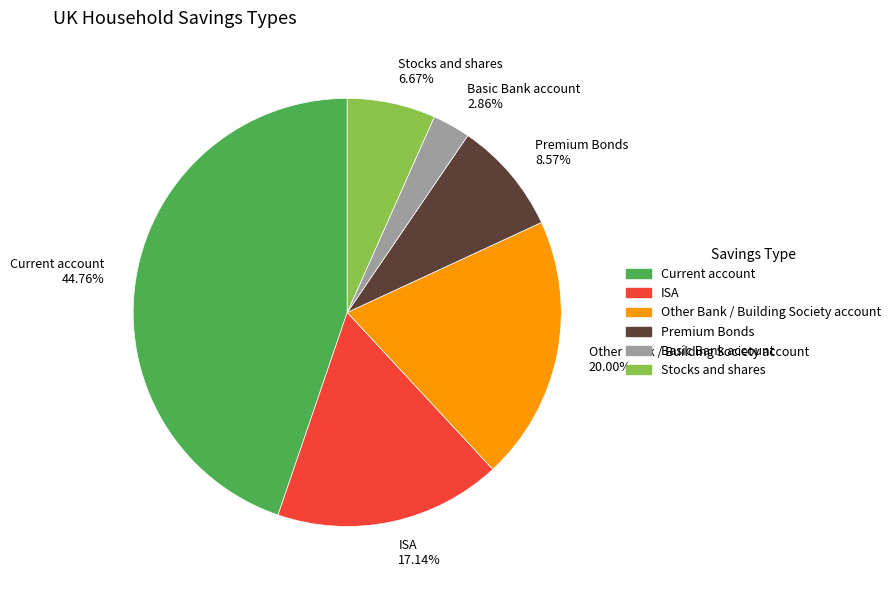

Count the number of slices in the pie.

6